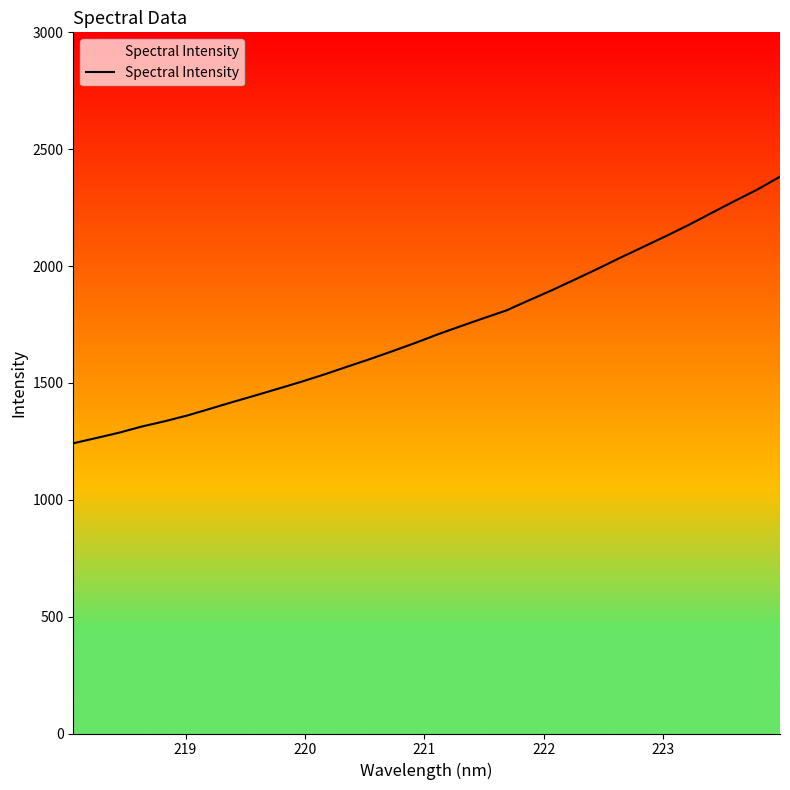

What is the minimum value shown in the chart?

1241.8